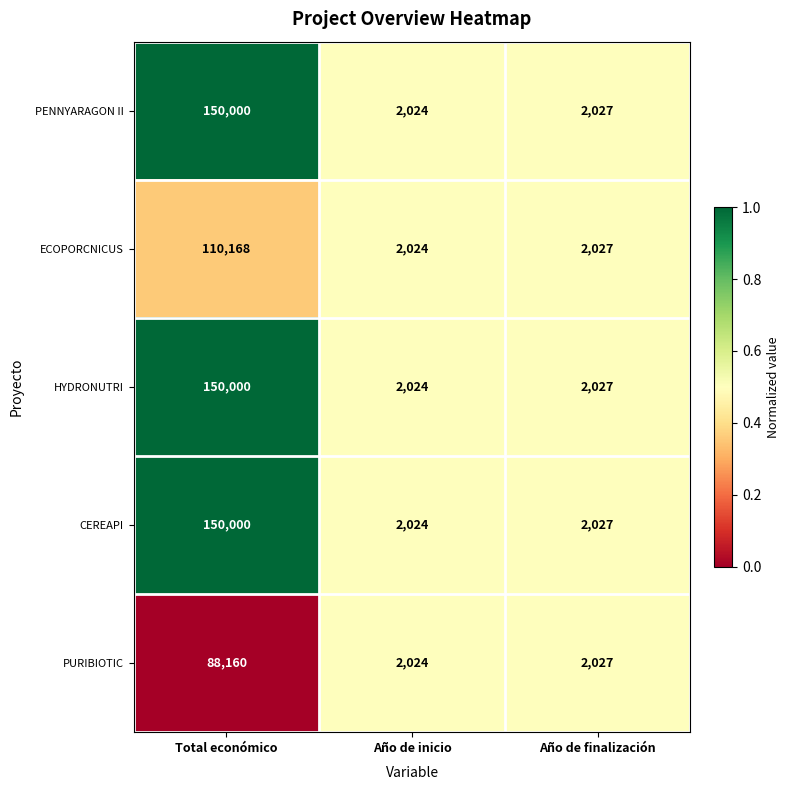

Reading left to right, extract all data points from this chart.

PENNYARAGON II: 150000	2024	2027
ECOPORCNICUS: 110168	2024	2027
HYDRONUTRI: 150000	2024	2027
CEREAPI: 150000	2024	2027
PURIBIOTIC: 88160	2024	2027